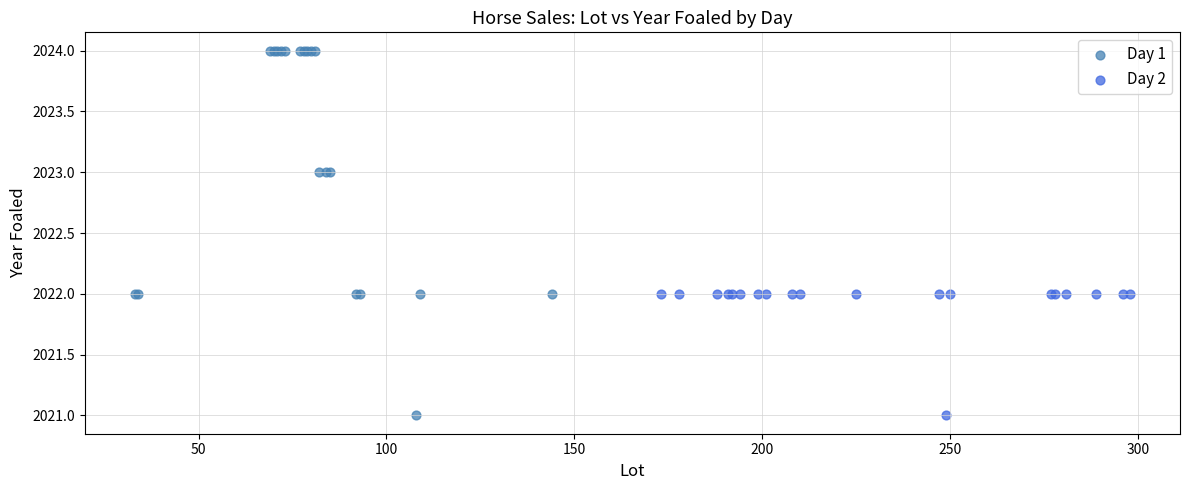

Which series has the largest Y range (max minus min)?

Day 1